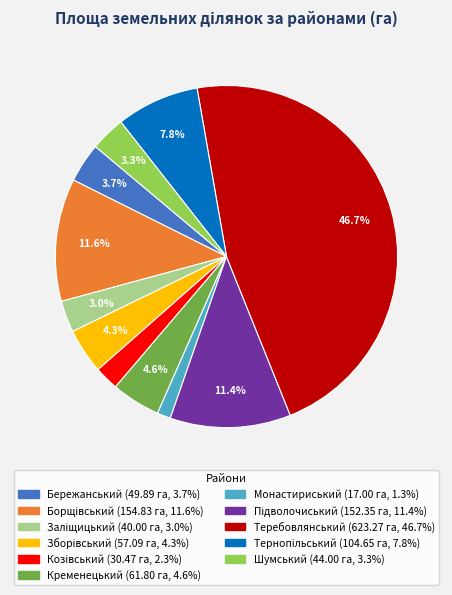

Approximately how many times larger is the value at Кременецький compared to Бережанський?

1.2